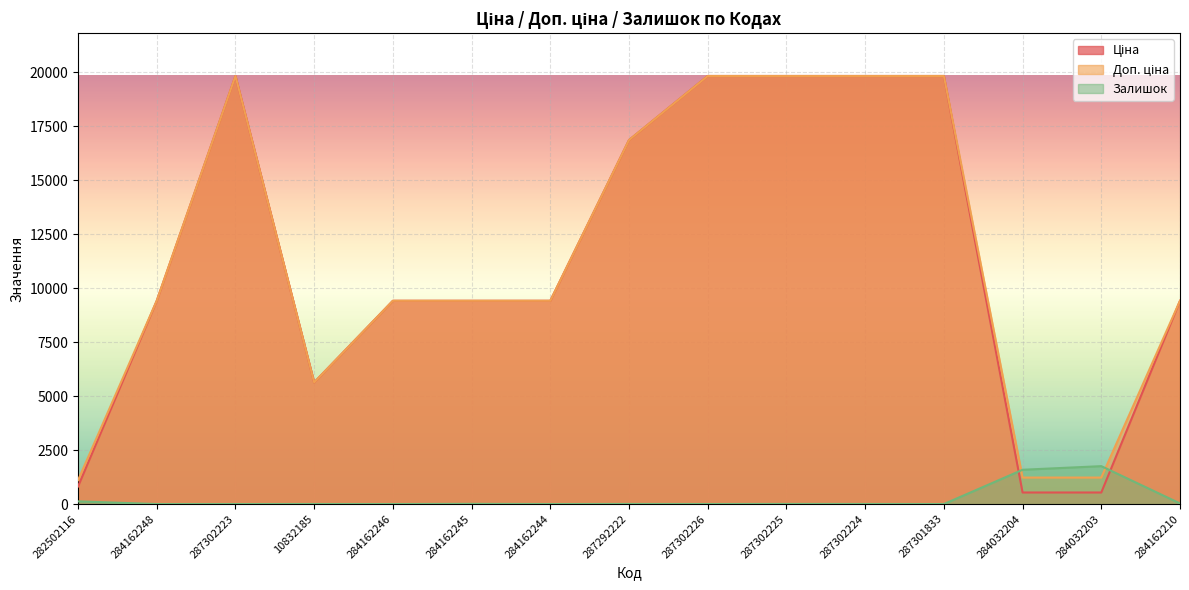

What is the spread (max minus min) of values at 284162248?

9416.9